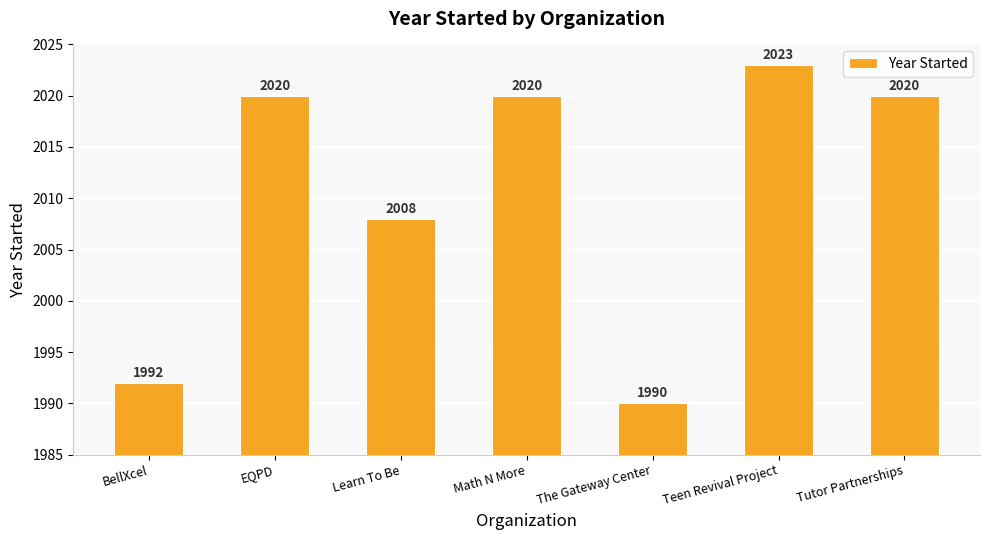

At which label is the value closest to 2006?

Learn To Be